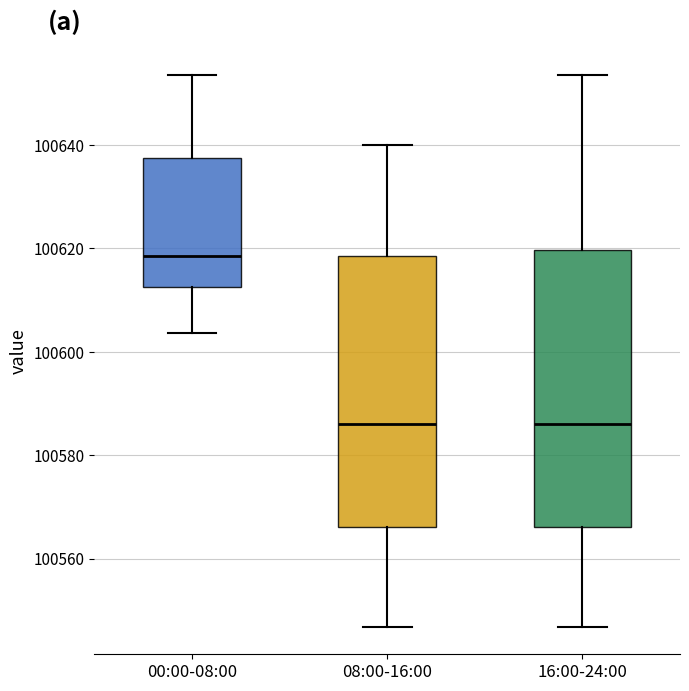

Reading left to right, read every box against the y-axis: the position of its median line, the range the box covers, and the ends of its whiskers. The values are not printed on the chart, so give them approximately, as read against the axis.

00:00-08:00: median 100618, box 100612 to 100638, whiskers 100604 to 100654
08:00-16:00: median 100586, box 100566 to 100618, whiskers 100546 to 100640
16:00-24:00: median 100586, box 100566 to 100620, whiskers 100546 to 100654